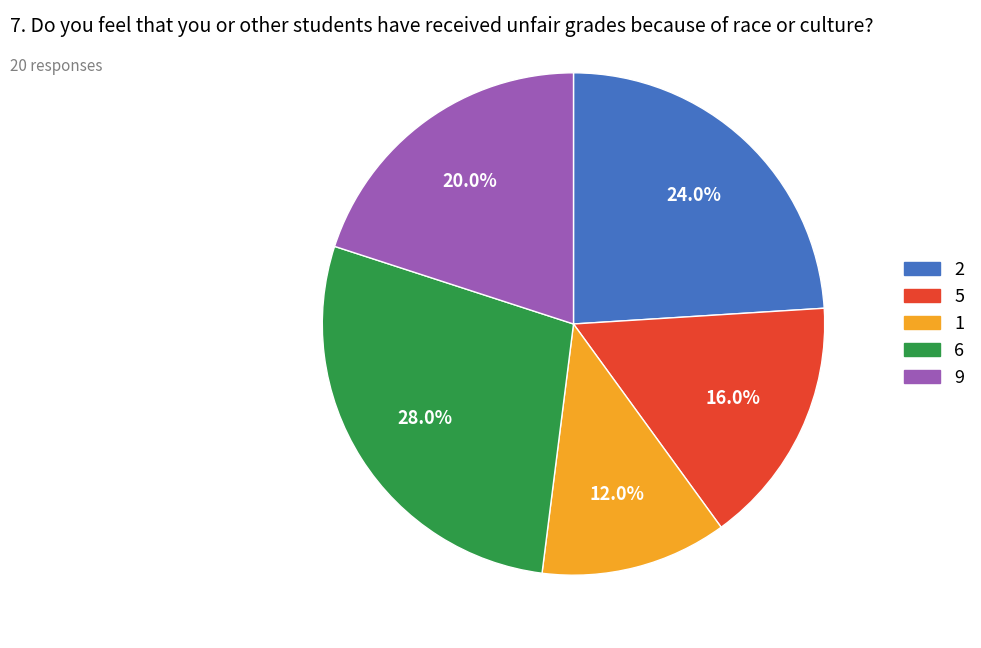

Does any single category account for the majority?

No